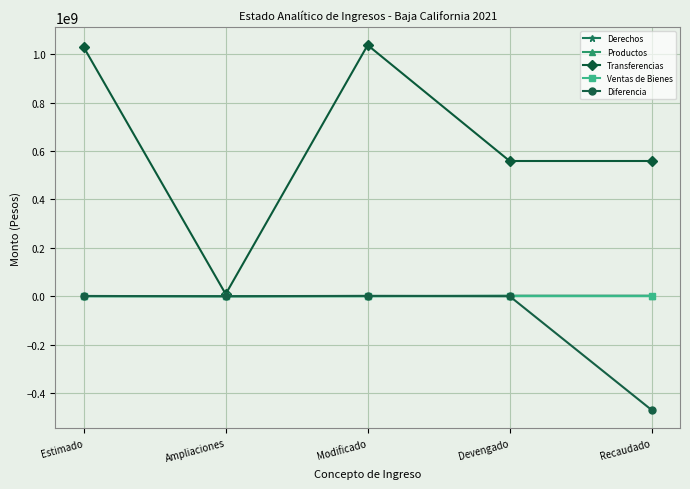

Which series has the largest range (max minus min)?

Transferencias